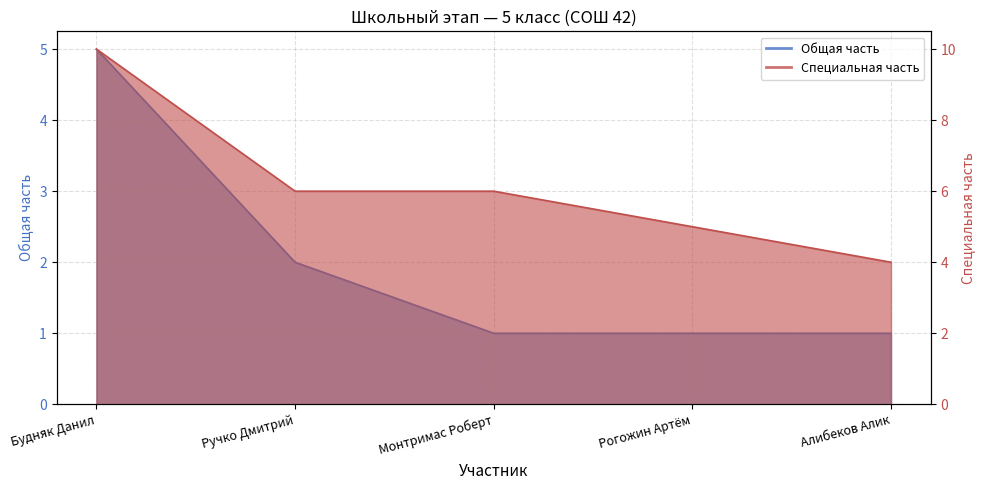

What is the minimum value shown in the chart?

1